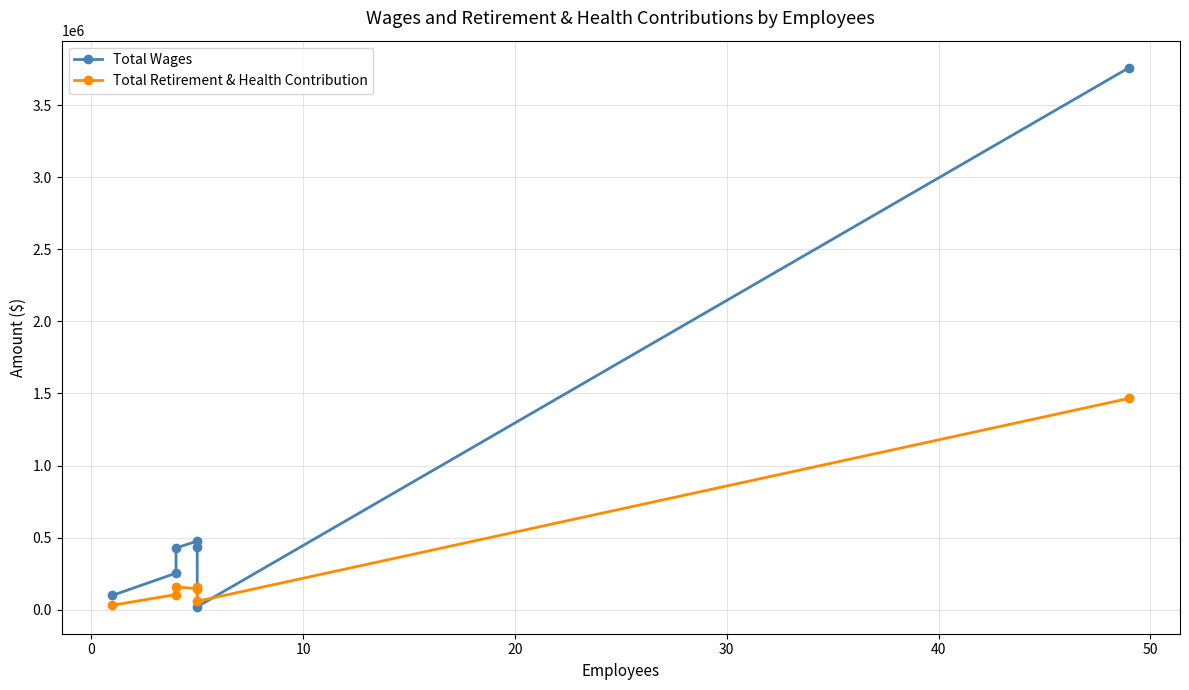

What are all the series names shown in the legend?

Total Wages, Total Retirement & Health Contribution